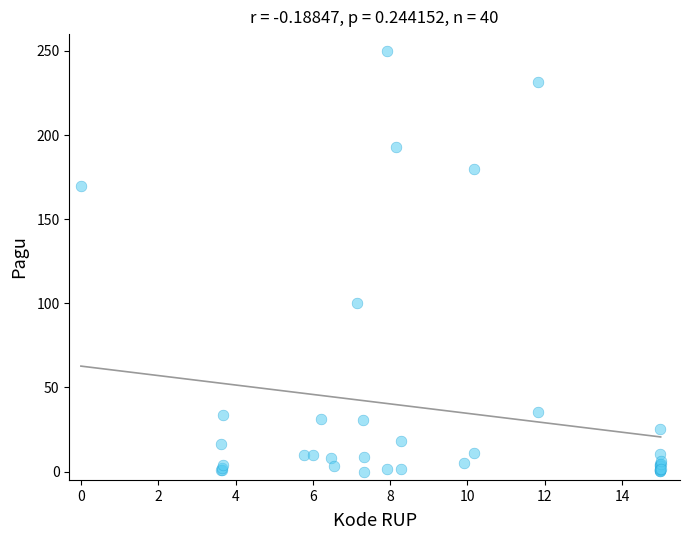

What Y value in the scatter plot is closest to 125?

100.3